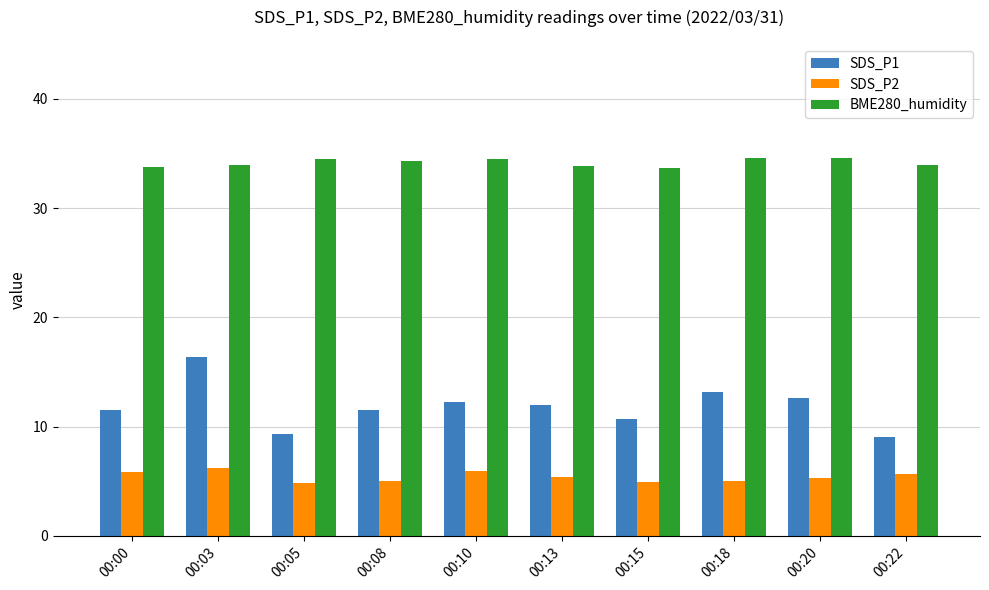

What is the greatest value displayed?

34.6